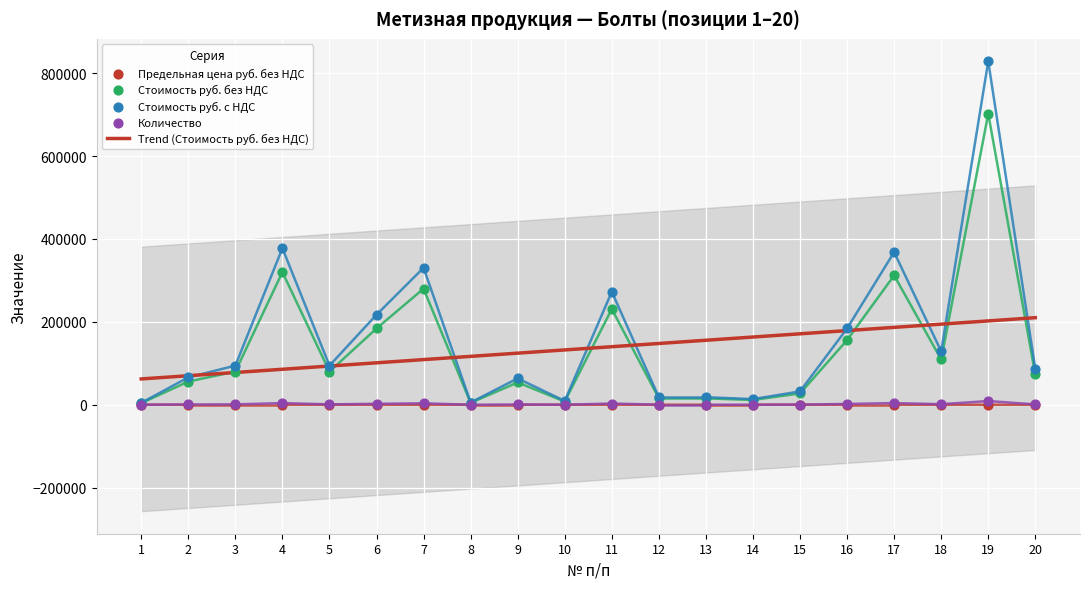

Which series has the largest Y range (max minus min)?

Стоимость руб. с НДС